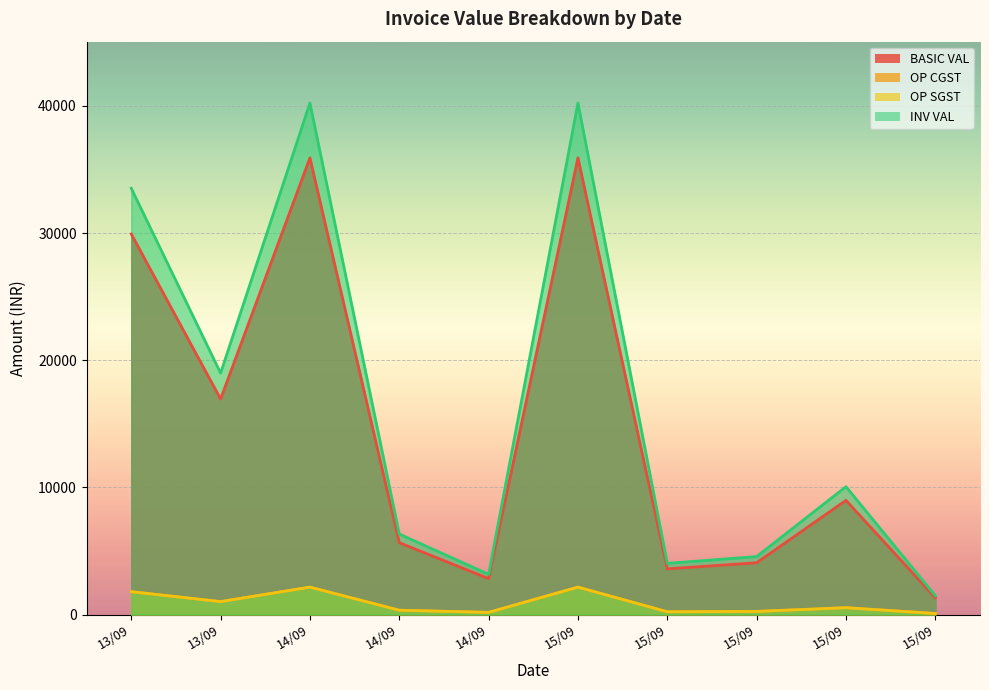

True or false: BASIC VAL has a value of 8979.0 at 15/09.

True